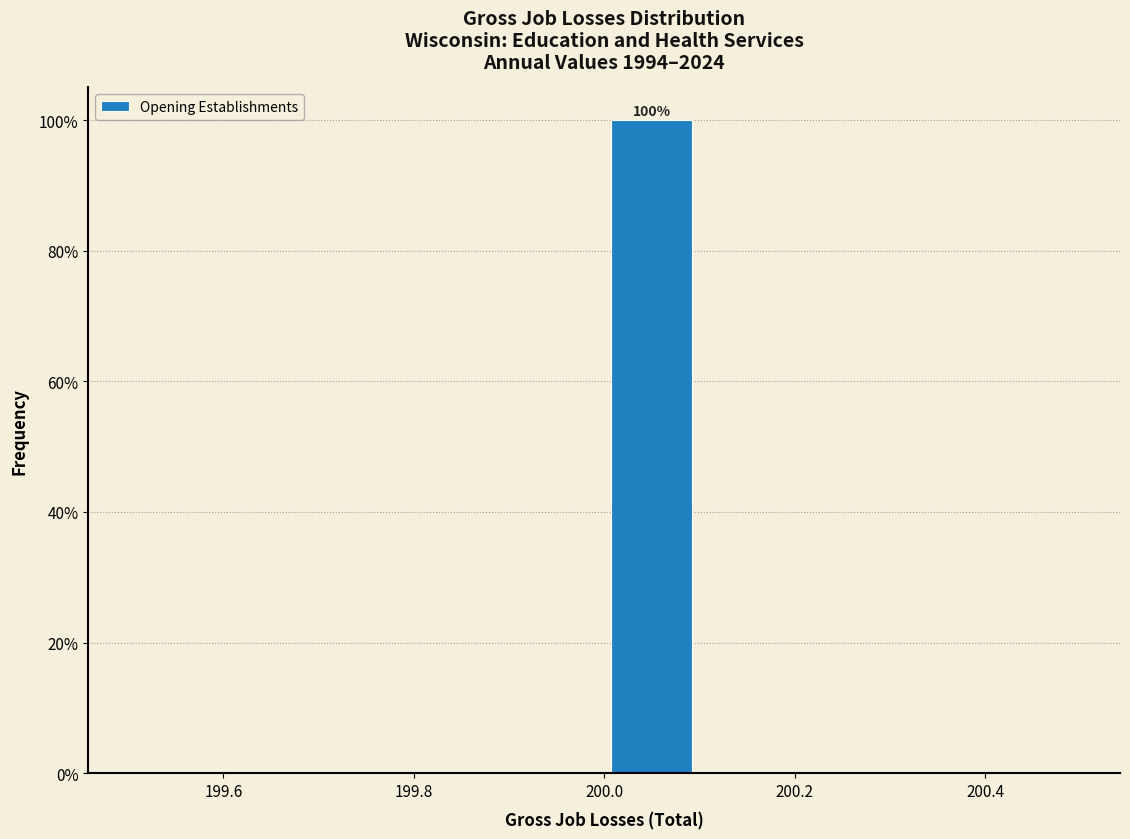

Which range on the x-axis has the tallest bar?

200.0 to 200.1